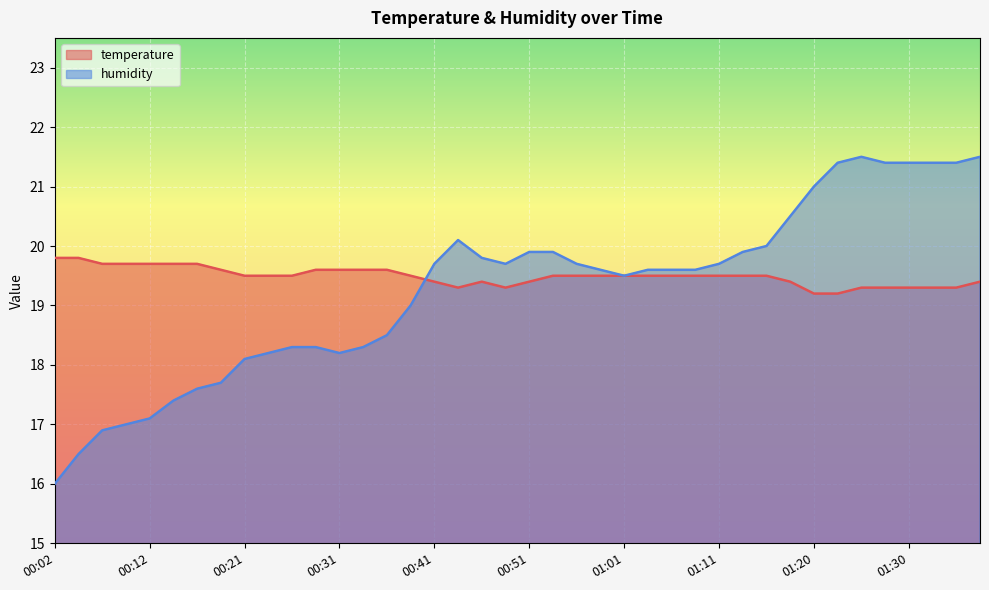

Between 00:21 and 00:56, which is larger?

00:21